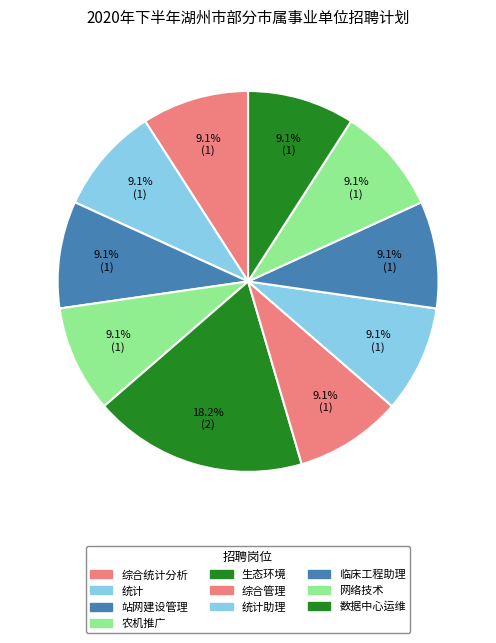

Which category has the biggest portion of the pie?

生态环境